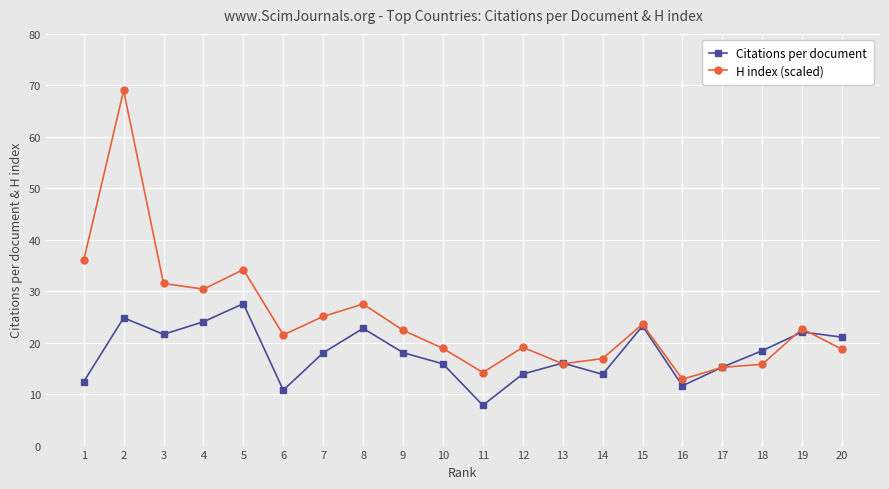

Read the H index (scaled) value at 7.

25.1